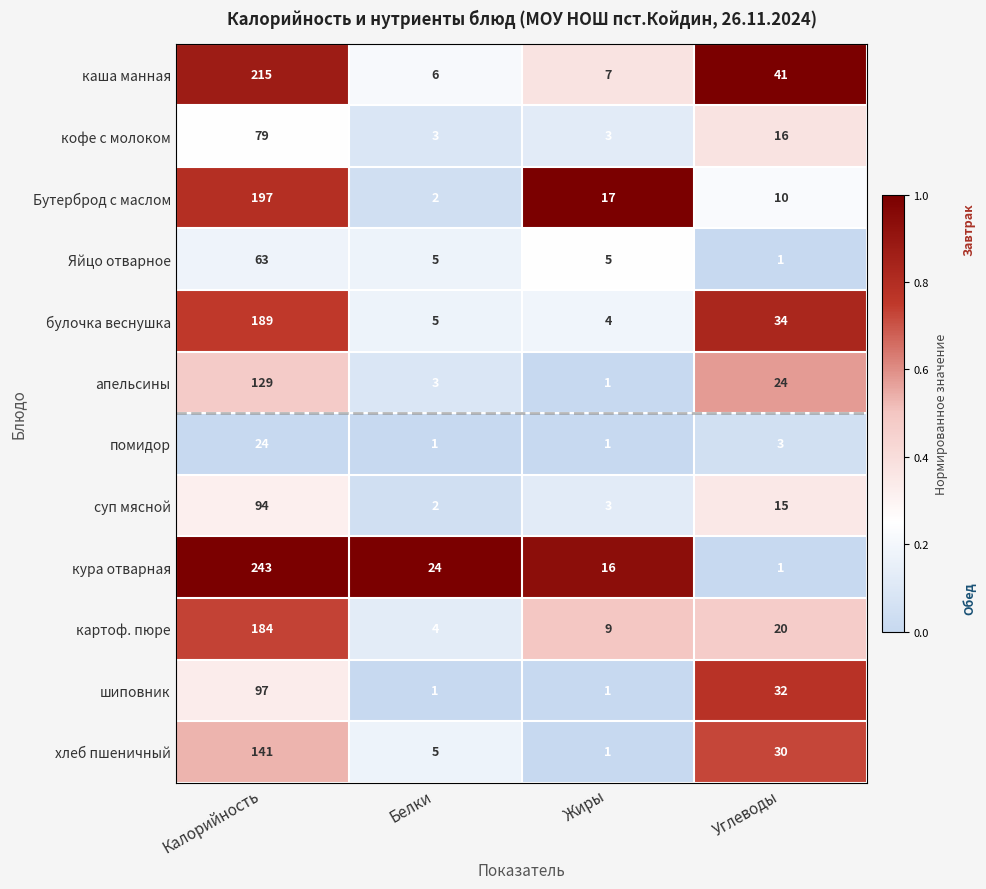

Which series changed the most between Калорийность and Углеводы?

кура отварная